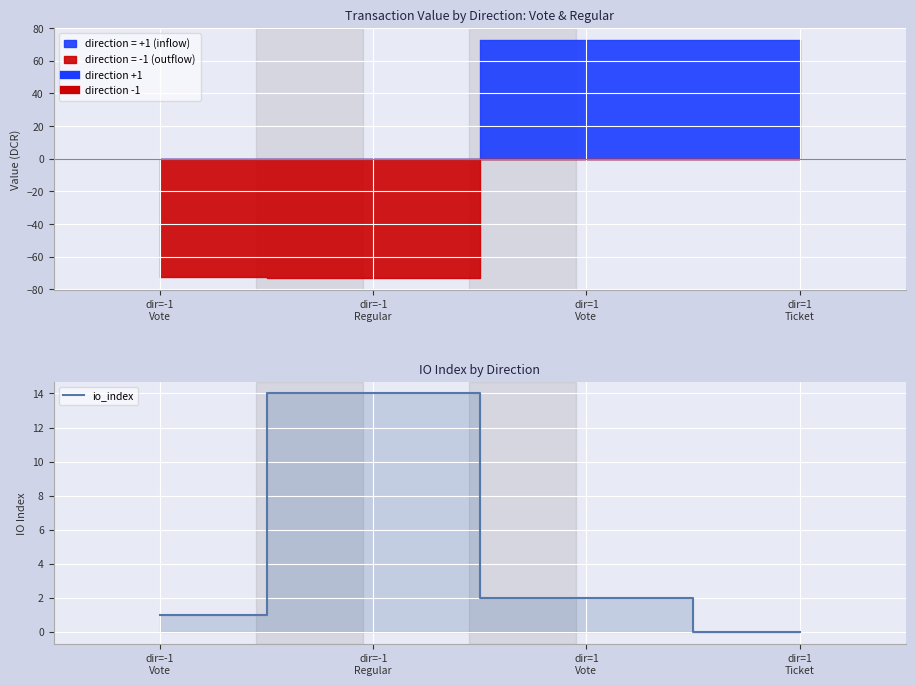

Approximately how many times larger is the value at dir=-1
Vote compared to dir=-1
Regular?

0.1